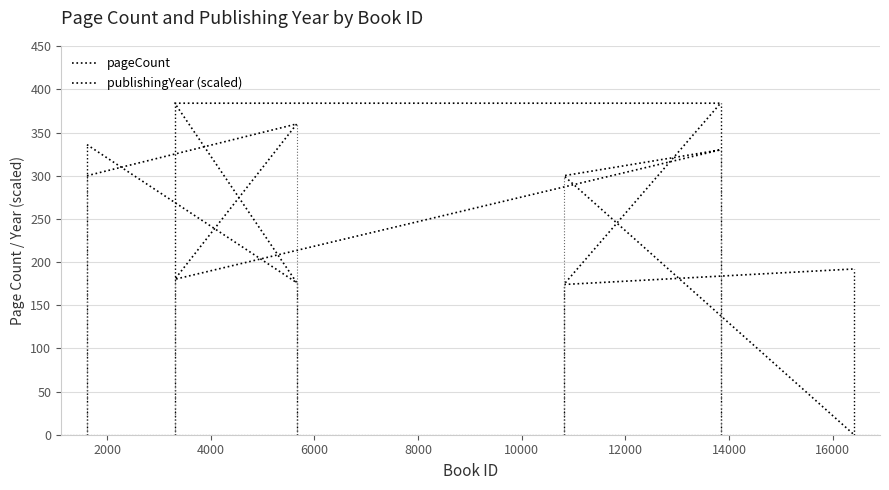

What is the sum of the publishingYear (scaled) values at 2000 and 10000?

360